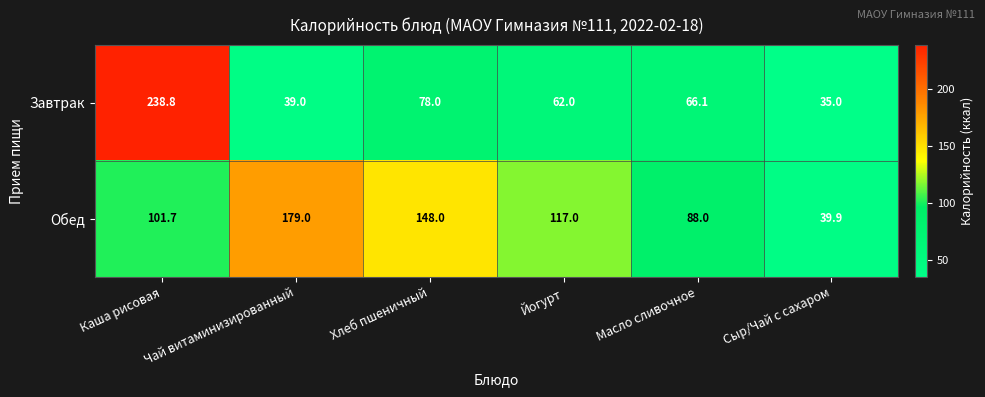

Count the number of data series in this chart.

2